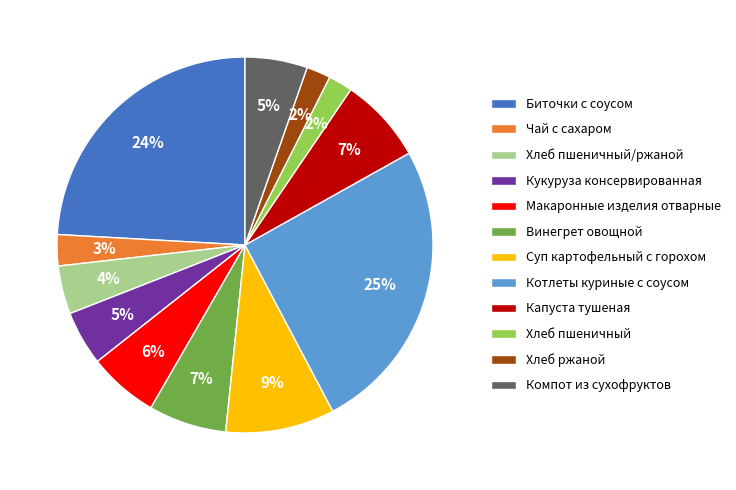

To the nearest percent, what is the average slice percentage?

8%